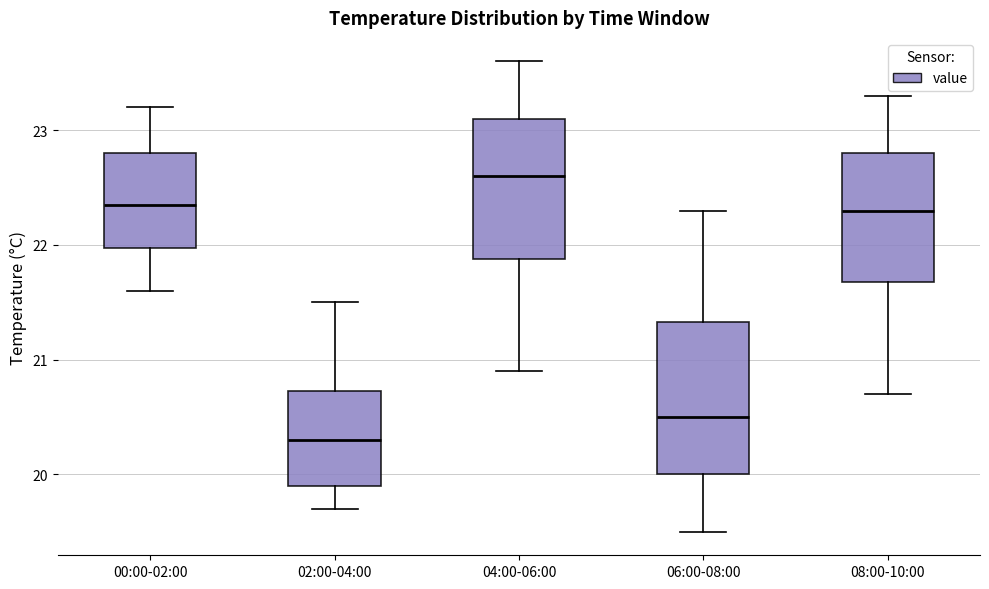

Which box has the highest median line?

04:00-06:00